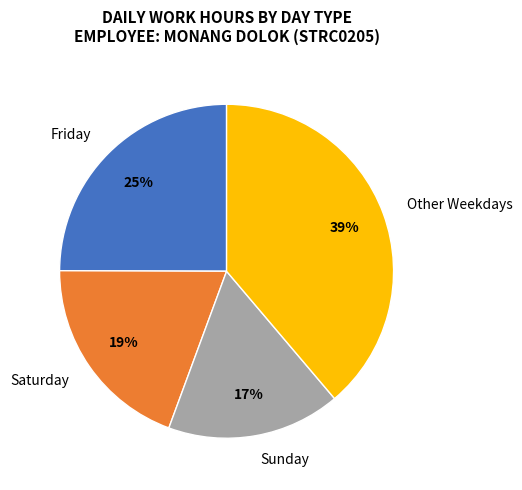

Is there any slice that represents more than half of the pie?

No